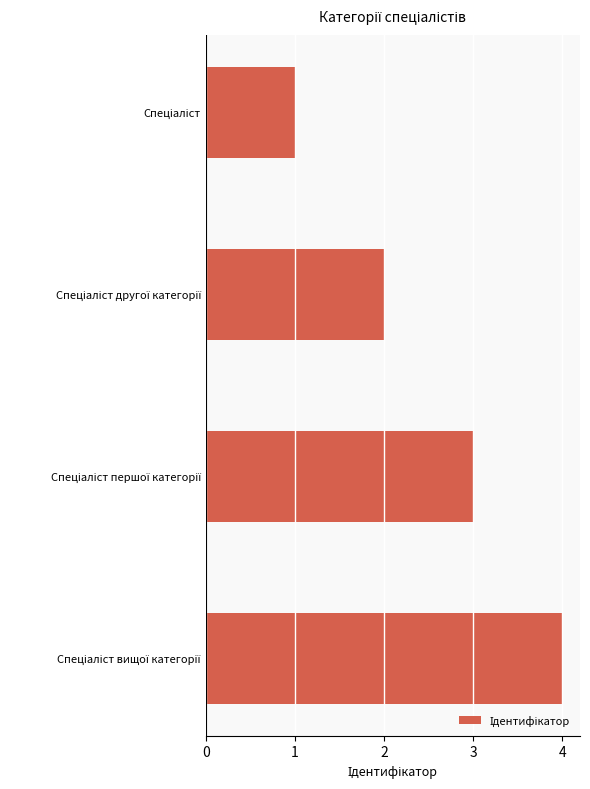

What is the greatest value displayed?

4